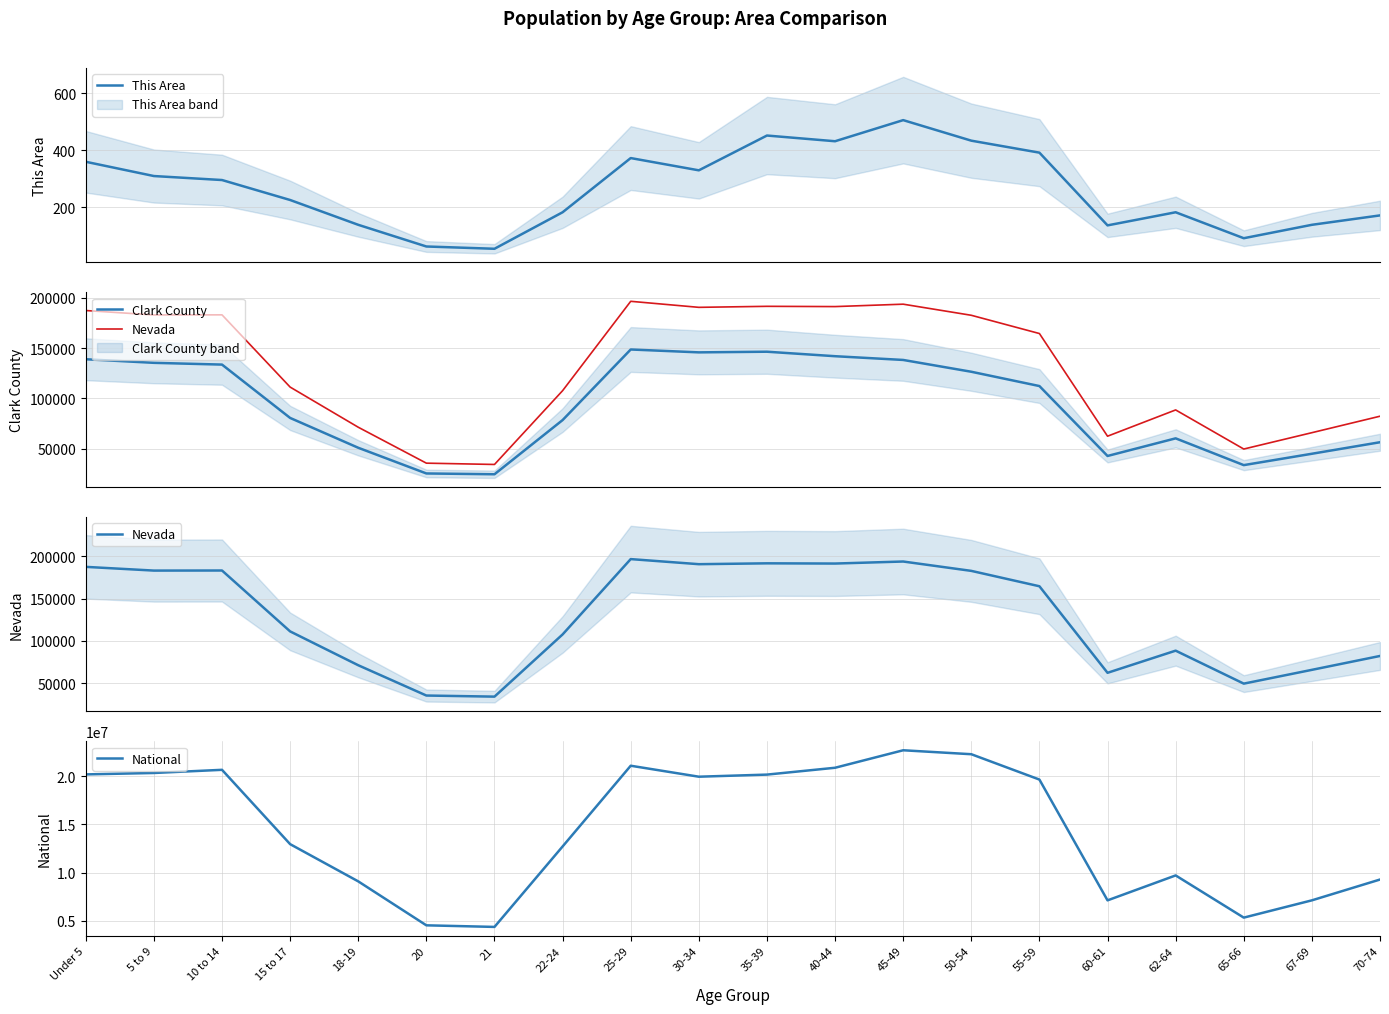

What is the difference between the highest and lowest values at 10 to 14?

20676898